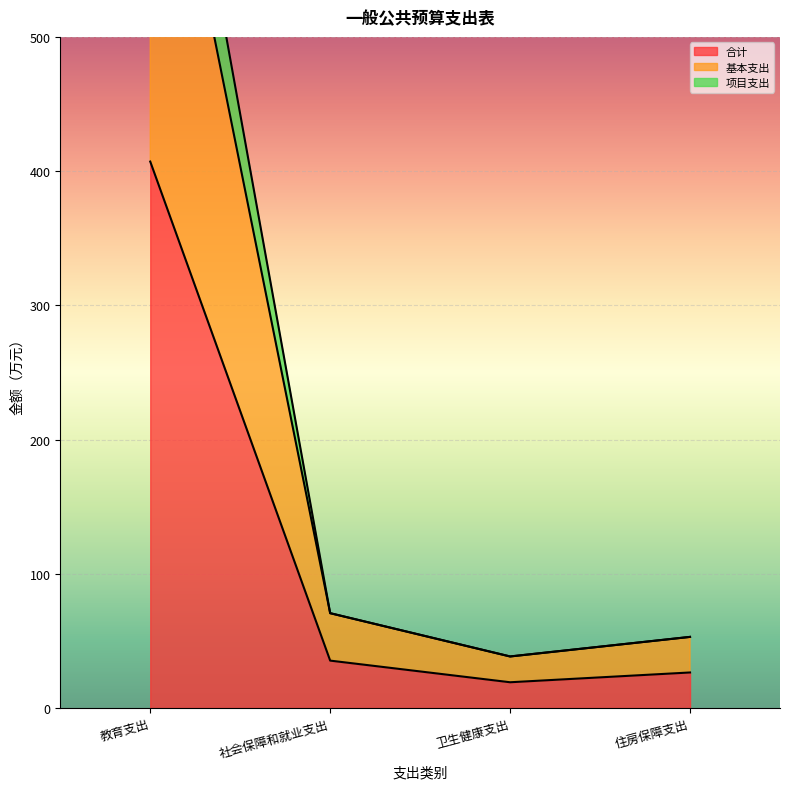

List the labels in order of 项目支出 value, largest first.

教育支出, 社会保障和就业支出, 住房保障支出, 卫生健康支出